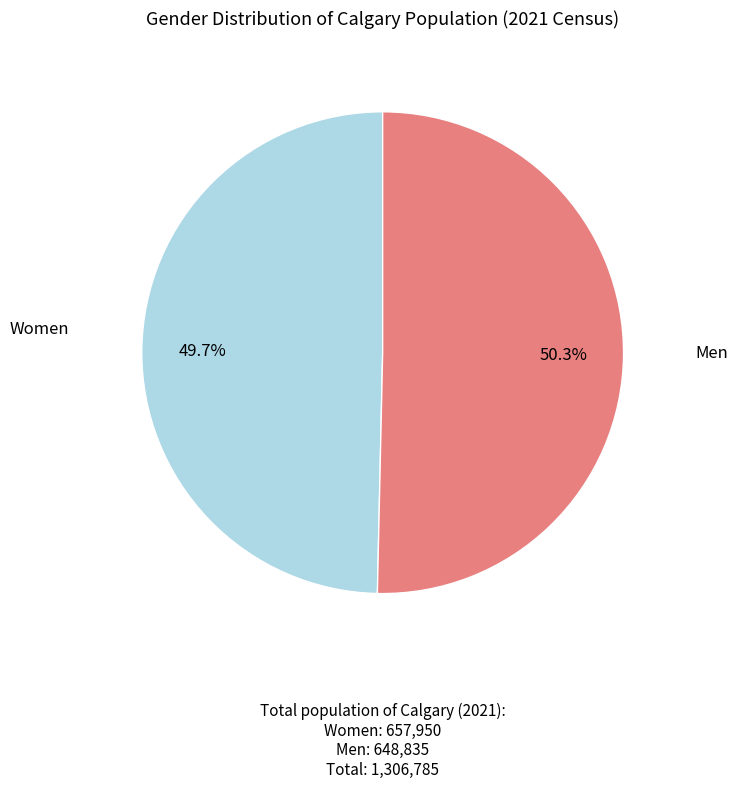

Count the number of slices in the pie.

2